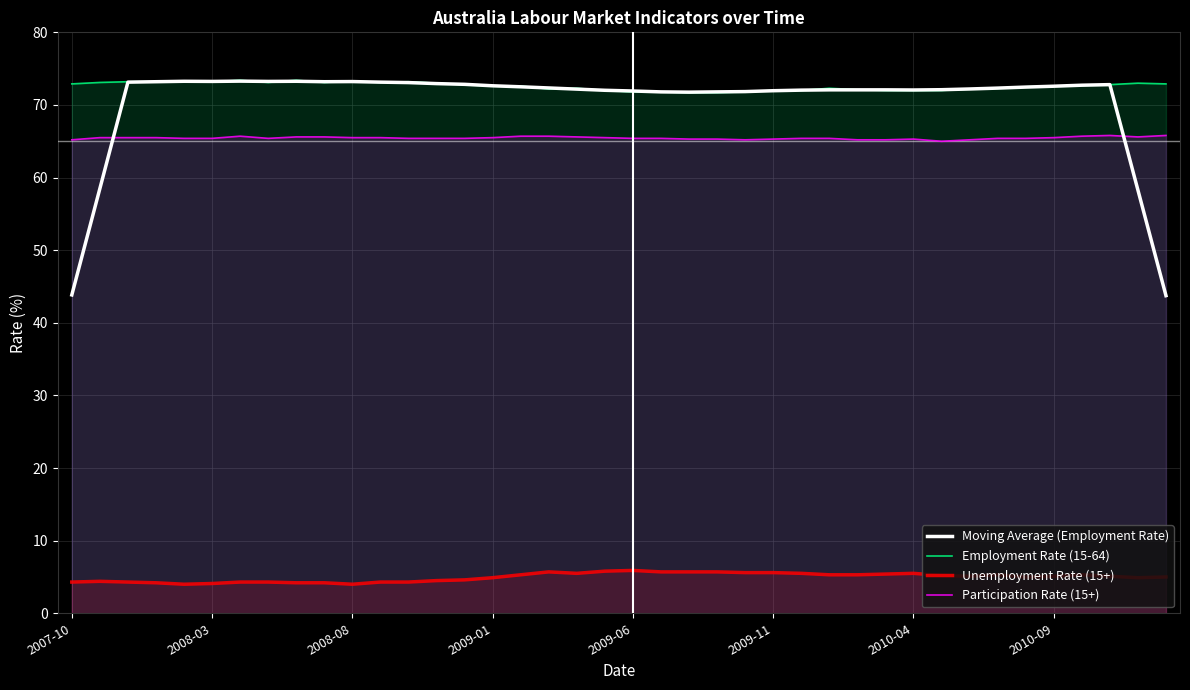

What is the spread (max minus min) of values at 2007-10?

68.6